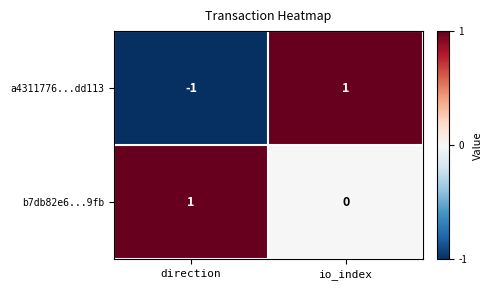

Rank the series by their average value, from lowest to highest.

a4311776...dd113, b7db82e6...9fb